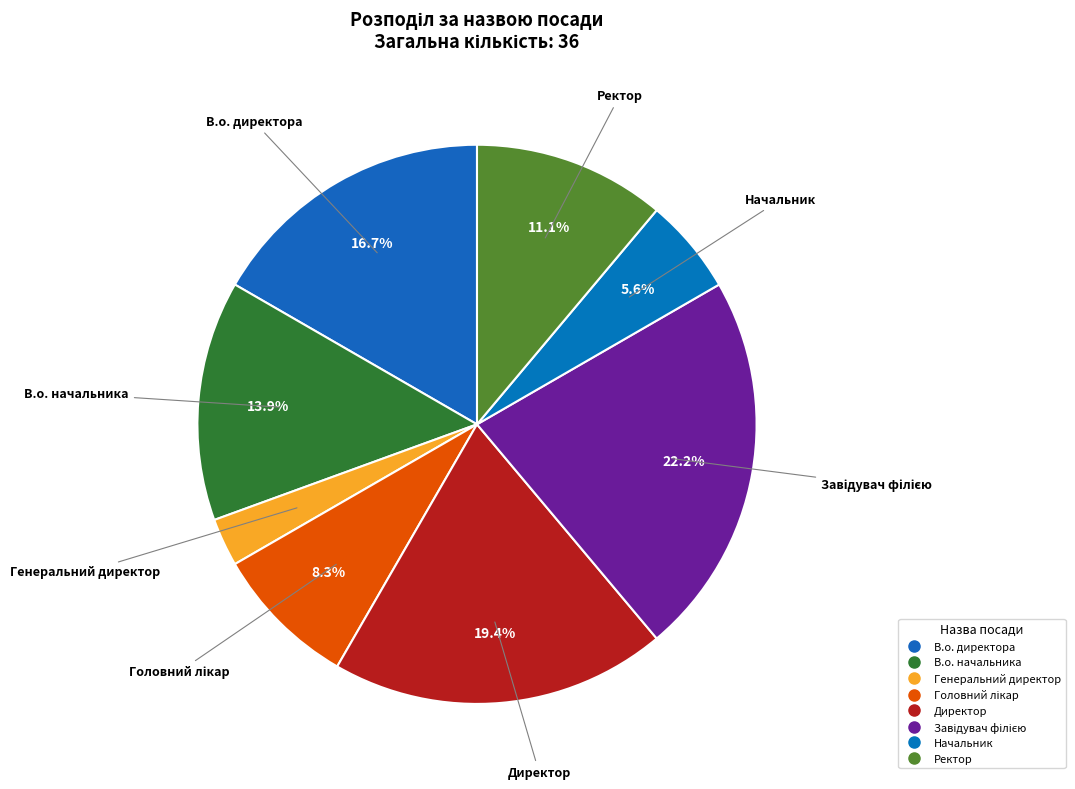

What percentage is NOT represented by В.о. начальника?

86.1%